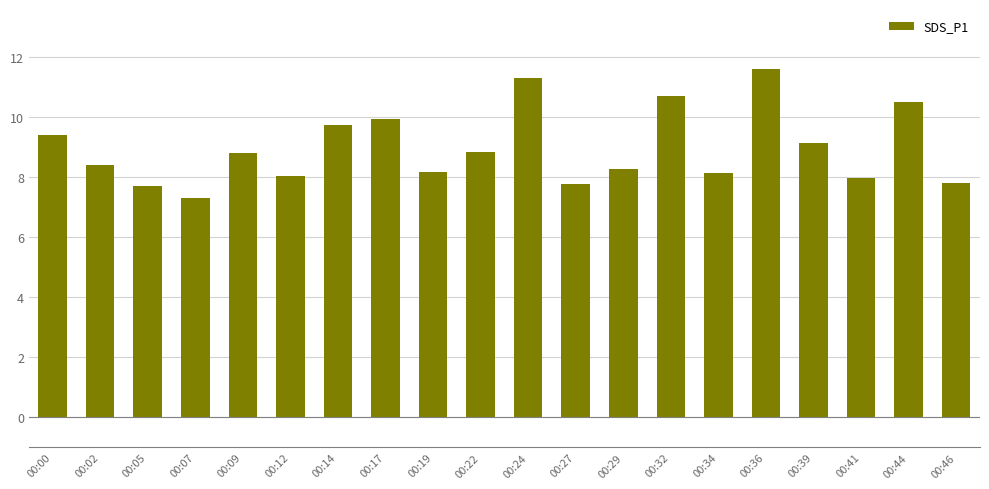

What is the difference between the values at 00:44 and 00:22?

1.7